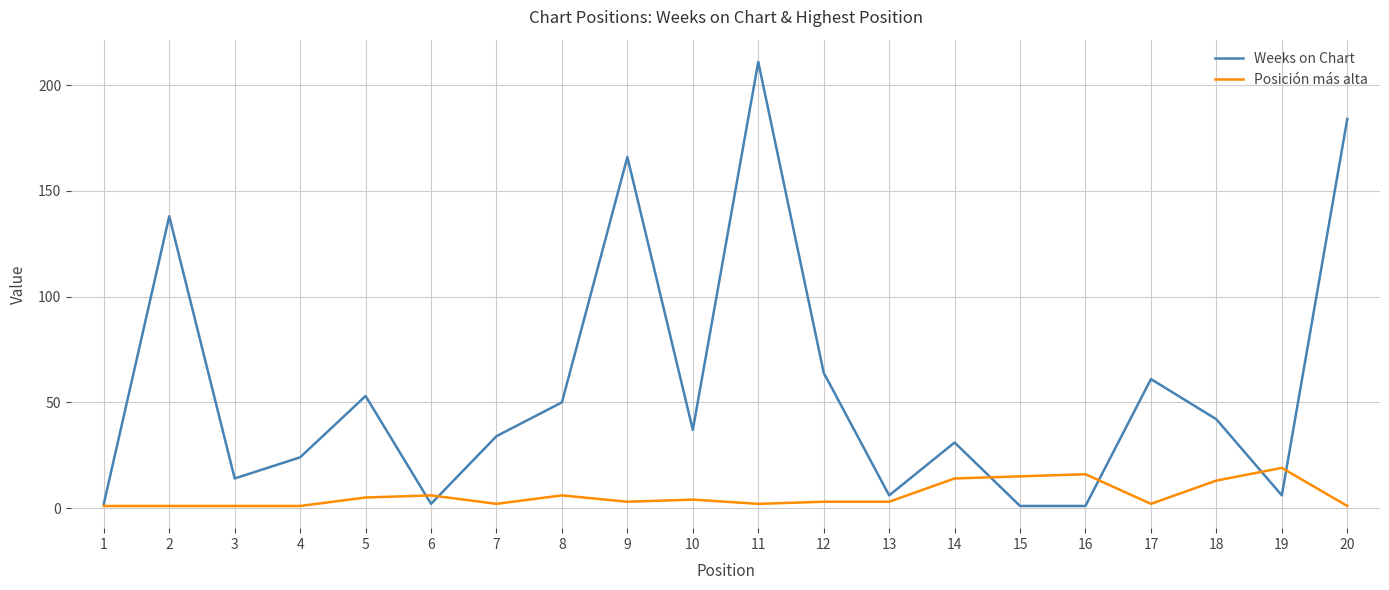

What is the spread (max minus min) of values at 4?

23